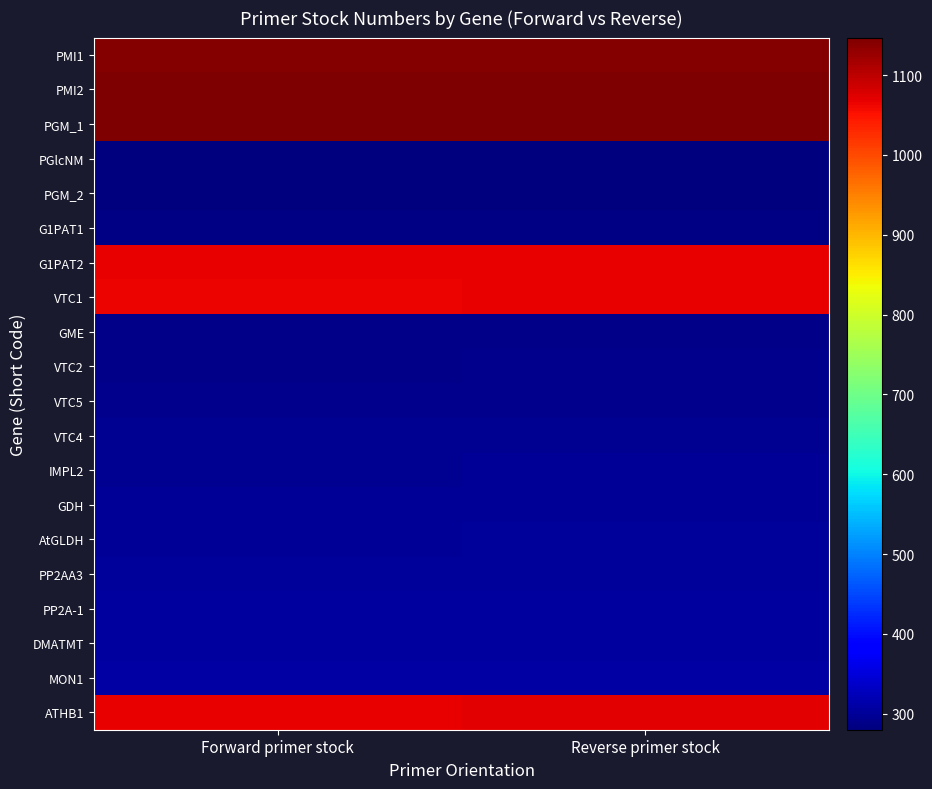

Rank the series by their maximum value, from highest to lowest.

PGM_1, PMI2, PMI1, ATHB1, G1PAT2, VTC1, MON1, DMATMT, PP2A-1, PP2AA3, AtGLDH, GDH, IMPL2, VTC4, VTC5, VTC2, GME, G1PAT1, PGM_2, PGlcNM